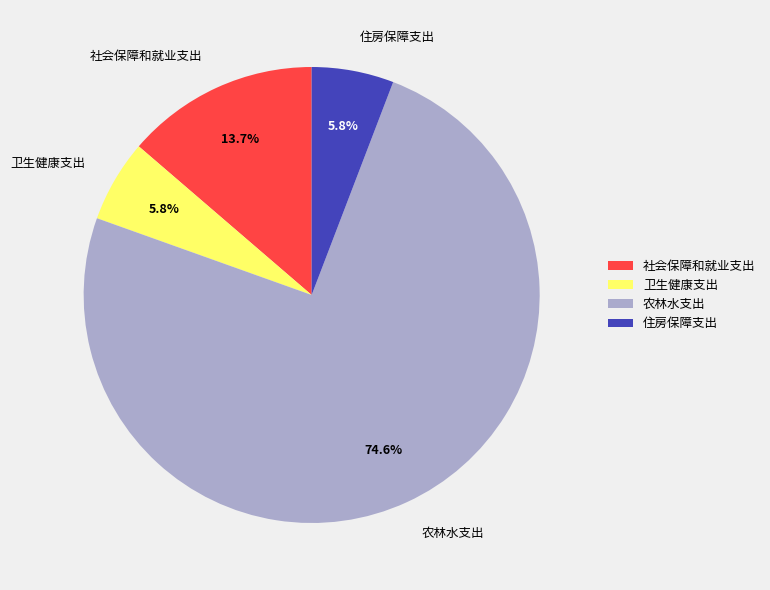

The 社会保障和就业支出 slice represents 1% of the pie. True or false?

False